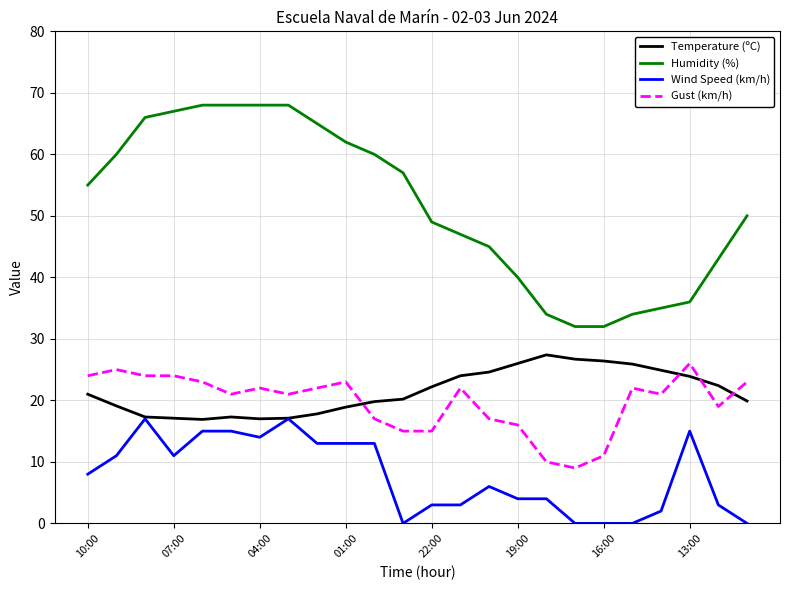

What are all the series names shown in the legend?

Temperature (ºC), Humidity (%), Wind Speed (km/h), Gust (km/h)